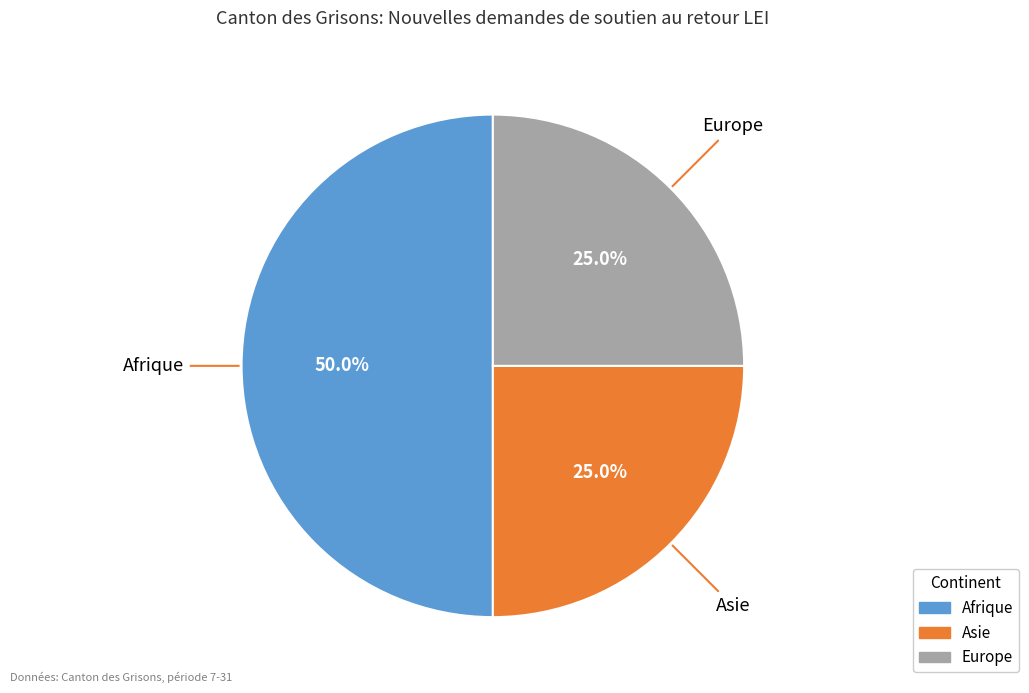

How many segments does this pie chart have?

3